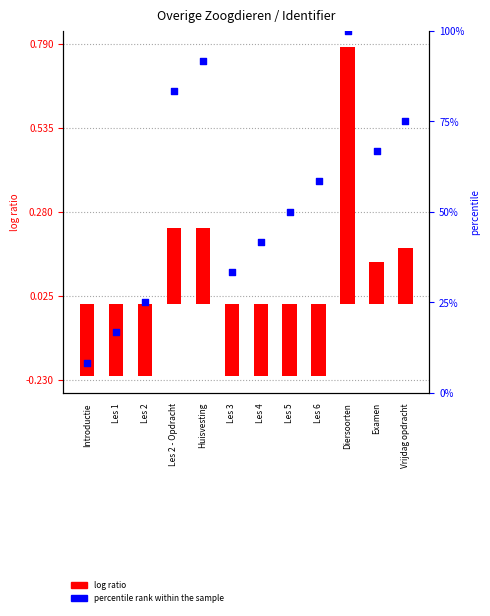

Which series reaches the maximum Y coordinate?

percentile rank within the sample